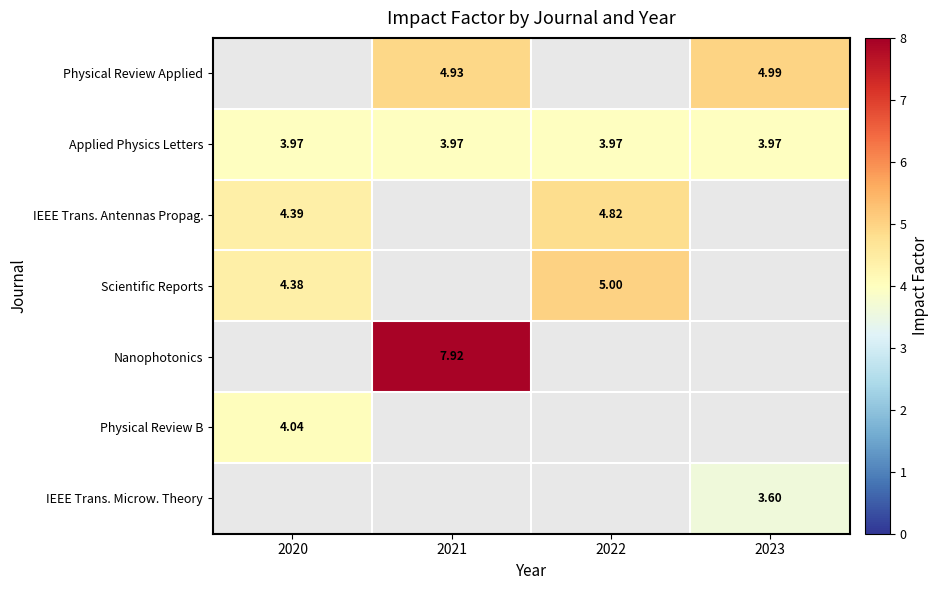

The Applied Physics Letters series shows 5.9 at 2020. True or false?

False